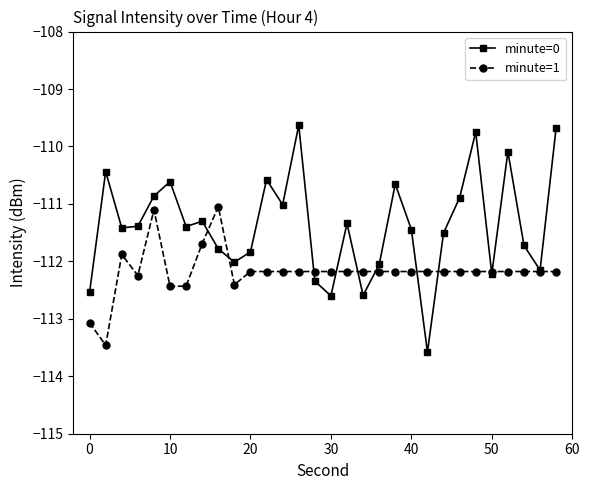

Which series has the widest spread of values?

minute=0